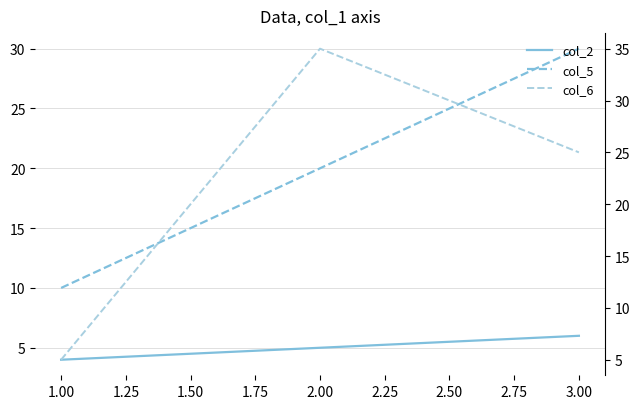

At 1.00, list the series in order from largest to smallest.

col_5, col_6, col_2